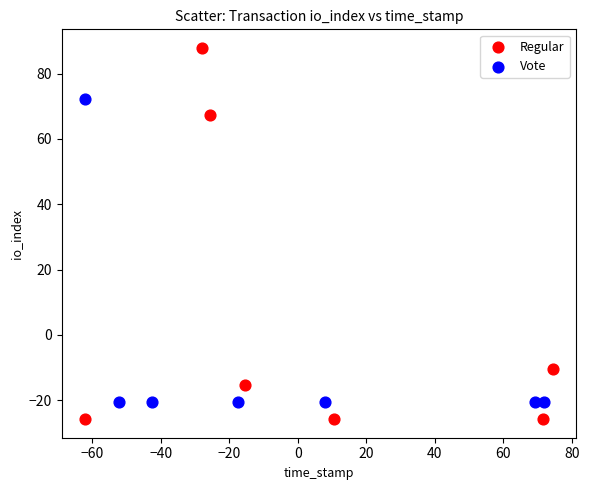

Which series has the widest spread of Y values?

Regular